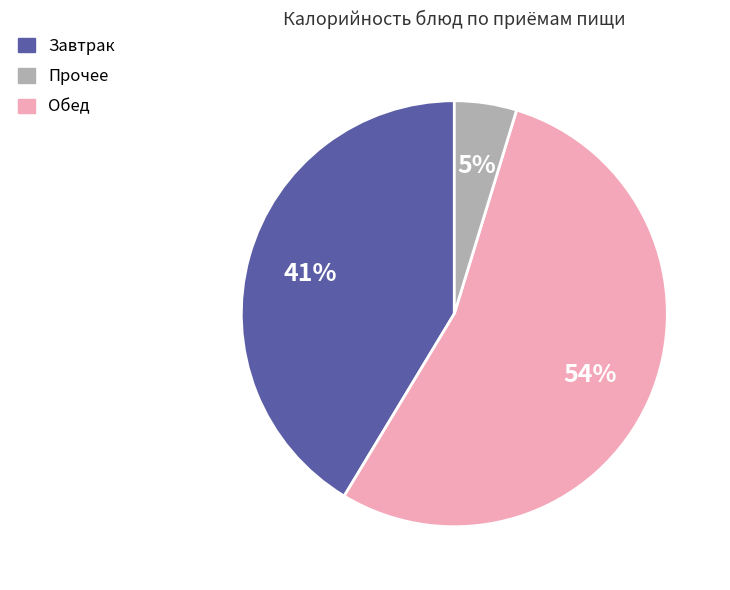

Does any single category account for the majority?

Yes